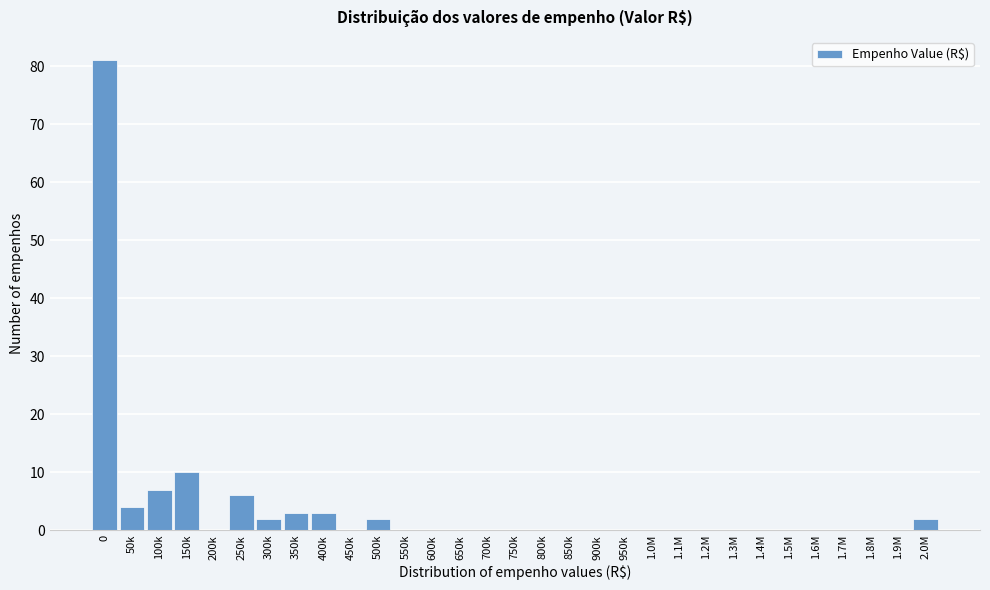

What is the maximum value shown in the chart?

81